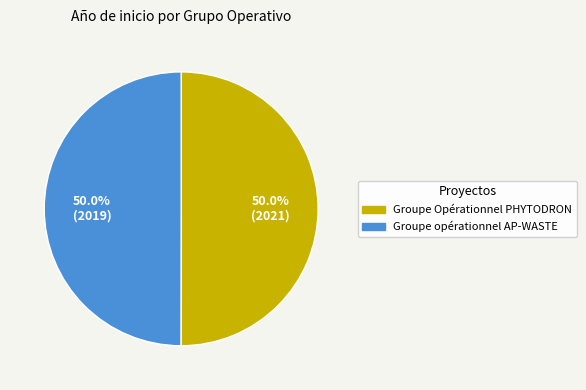

Do Groupe Opérationnel PHYTODRON and Groupe opérationnel AP-WASTE together represent more than half of the pie?

Yes